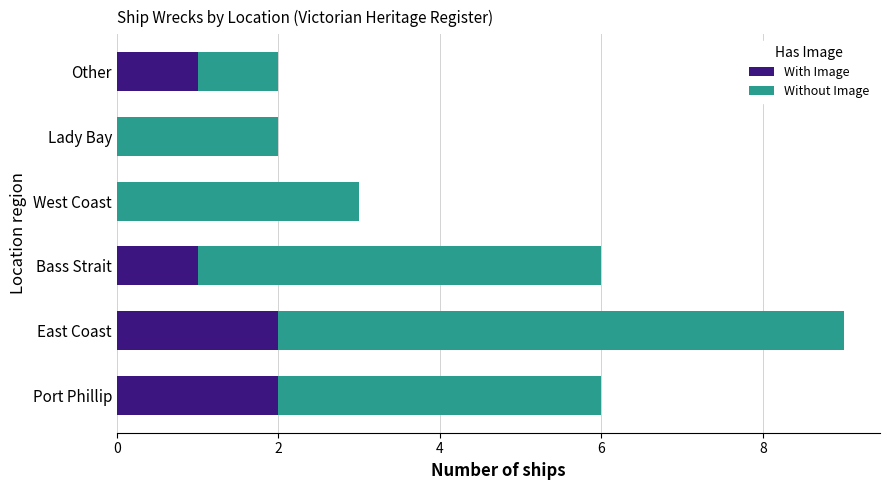

The With Image series shows -1 at West Coast. True or false?

False